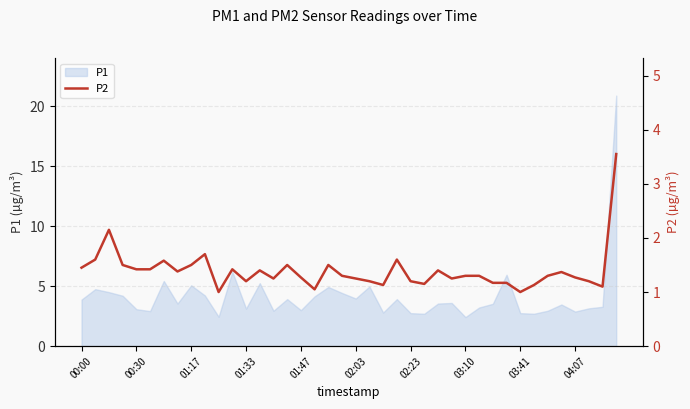

The value of P1 at 01:33 is 3.1. True or false?

True